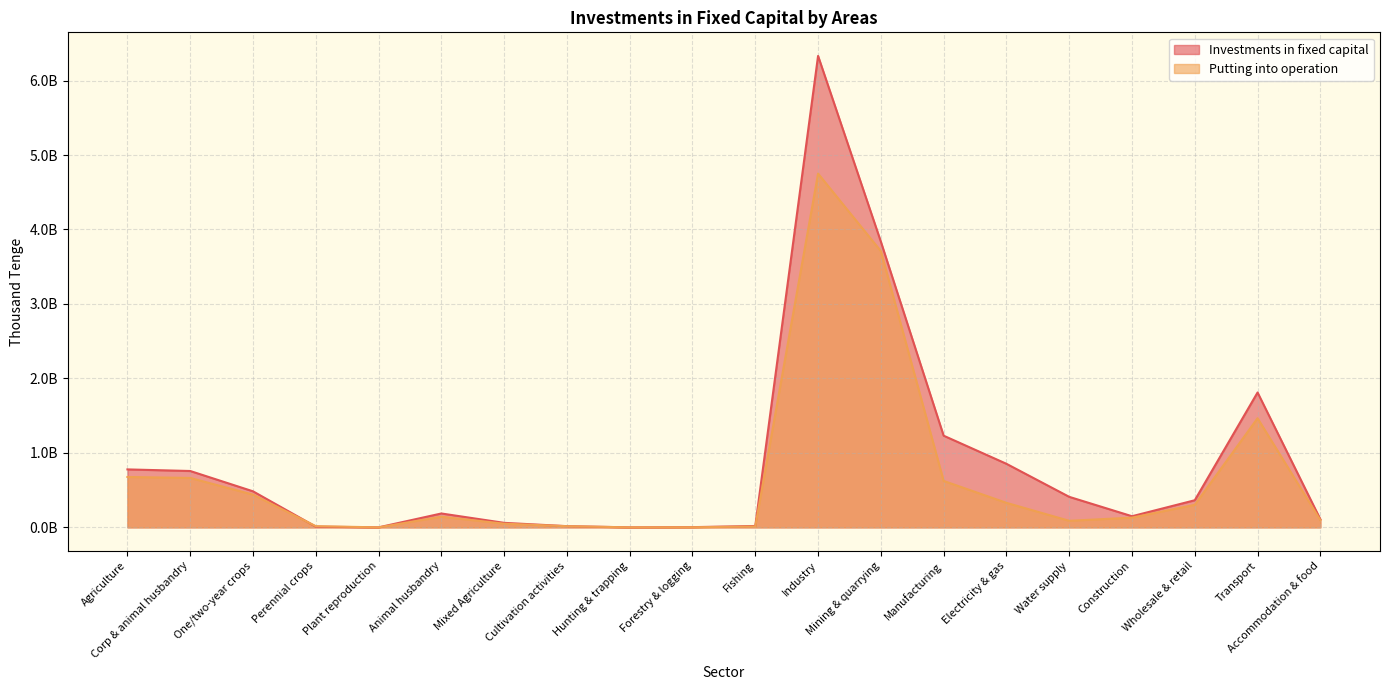

Is it true that Putting into operation equals 11623571 at Fishing?

True